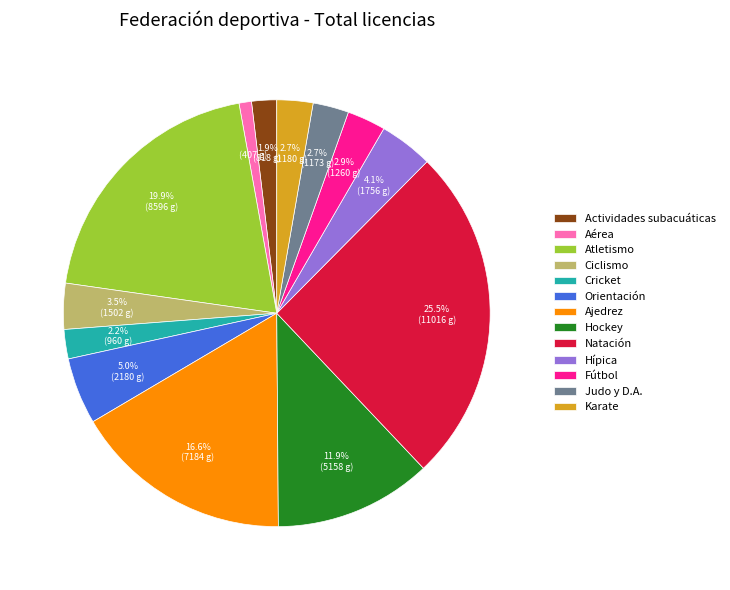

What is the largest slice in the pie chart?

Natación